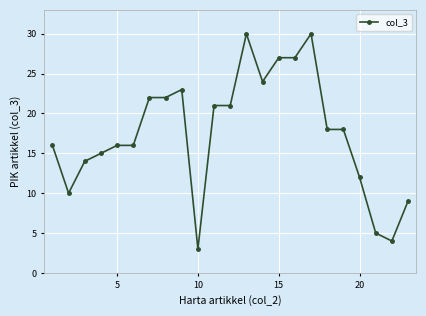

What is the greatest value displayed?

30